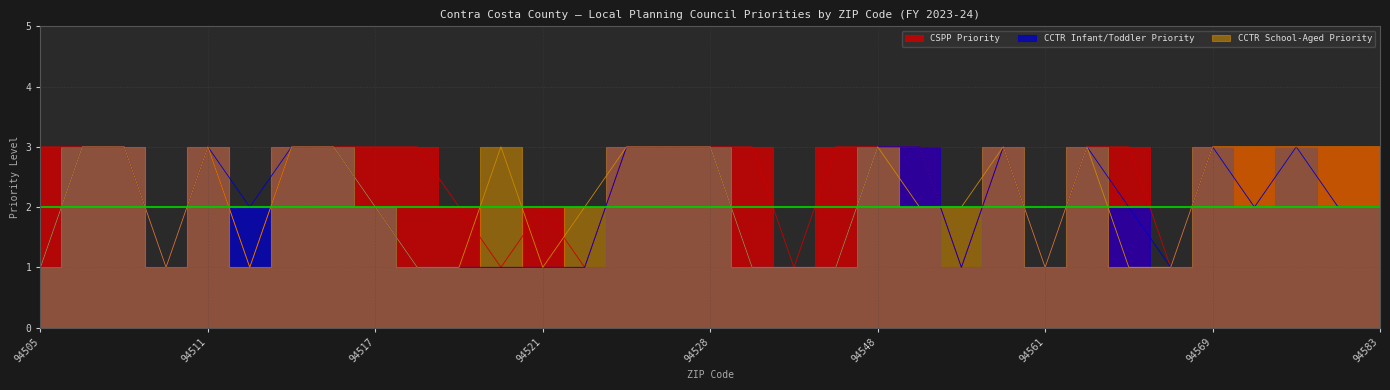

What is the value of the CCTR Infant/Toddler Priority point at the 29th from the left?

3